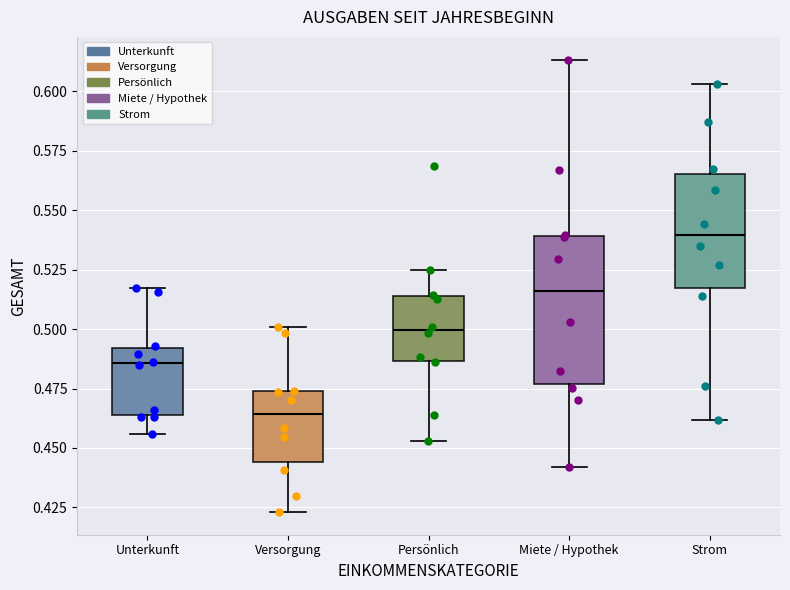

Reading left to right, transcribe this box plot: for each box, give where its median line is, the range the box spans, and where its two whiskers end, as read against the y-axis. The values are not printed on the chart, so give them approximately, as read against the axis.

Unterkunft: median 0.485, box 0.465 to 0.490, whiskers 0.455 to 0.515
Versorgung: median 0.465, box 0.445 to 0.475, whiskers 0.425 to 0.500
Persönlich: median 0.500, box 0.485 to 0.515, whiskers 0.455 to 0.525
Miete / Hypothek: median 0.515, box 0.475 to 0.540, whiskers 0.440 to 0.615
Strom: median 0.540, box 0.515 to 0.565, whiskers 0.460 to 0.605